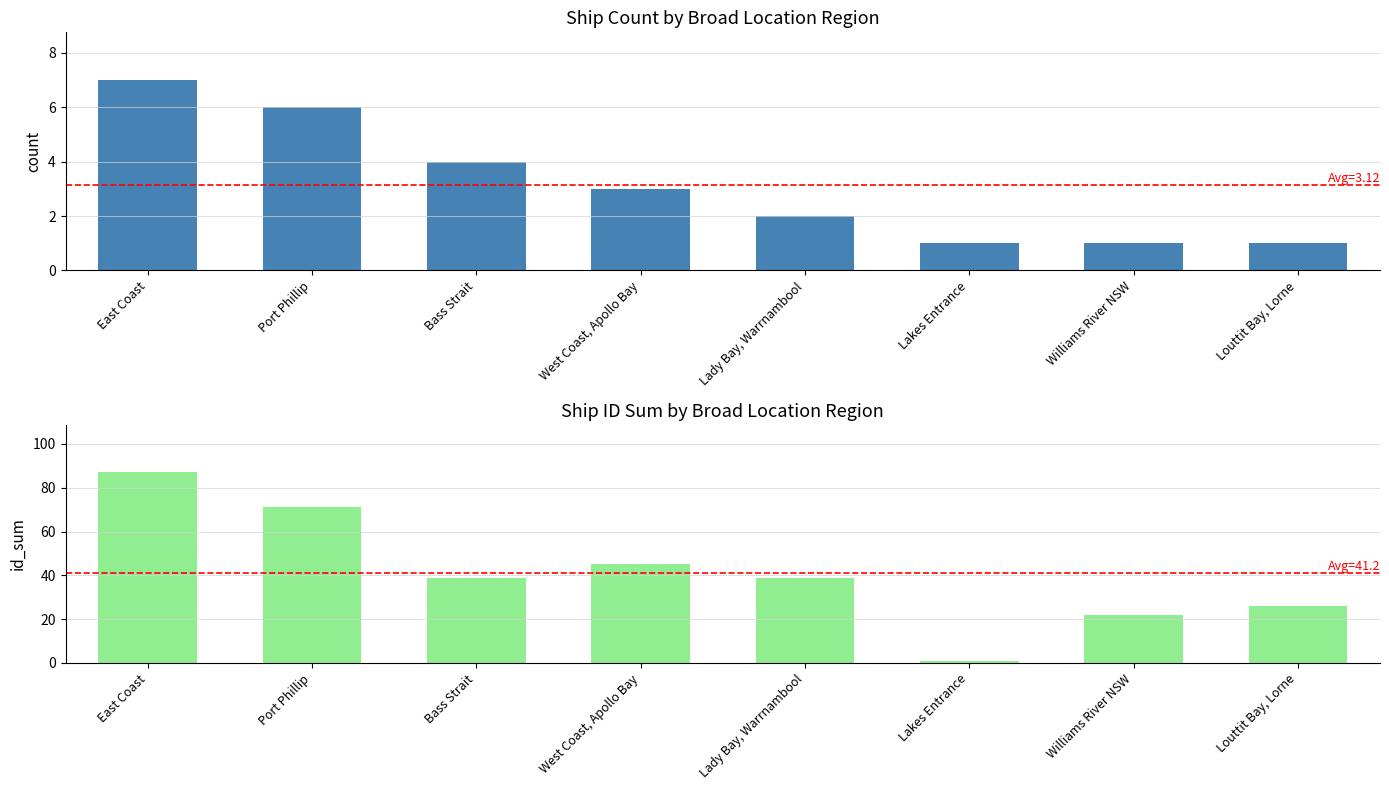

Where is Ship Count nearest to the value 4?

Bass Strait